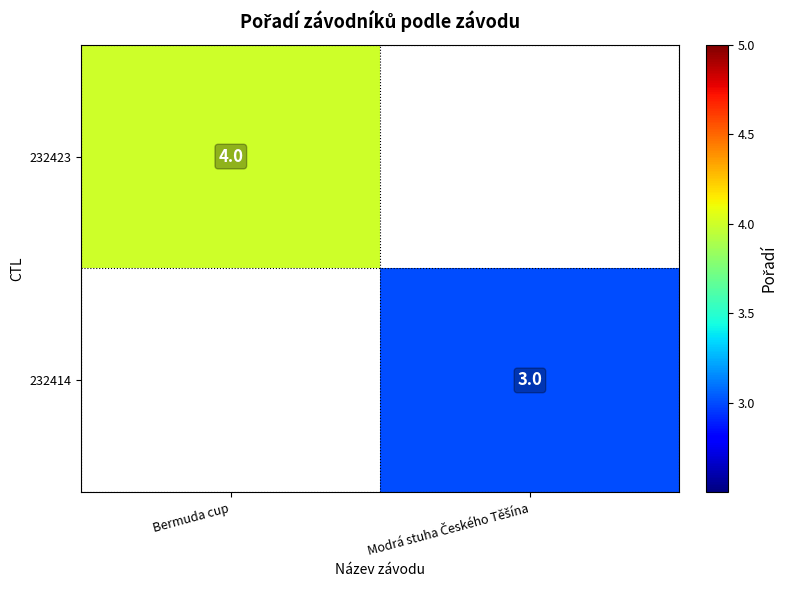

Which label corresponds to the largest value in the chart?

Bermuda cup